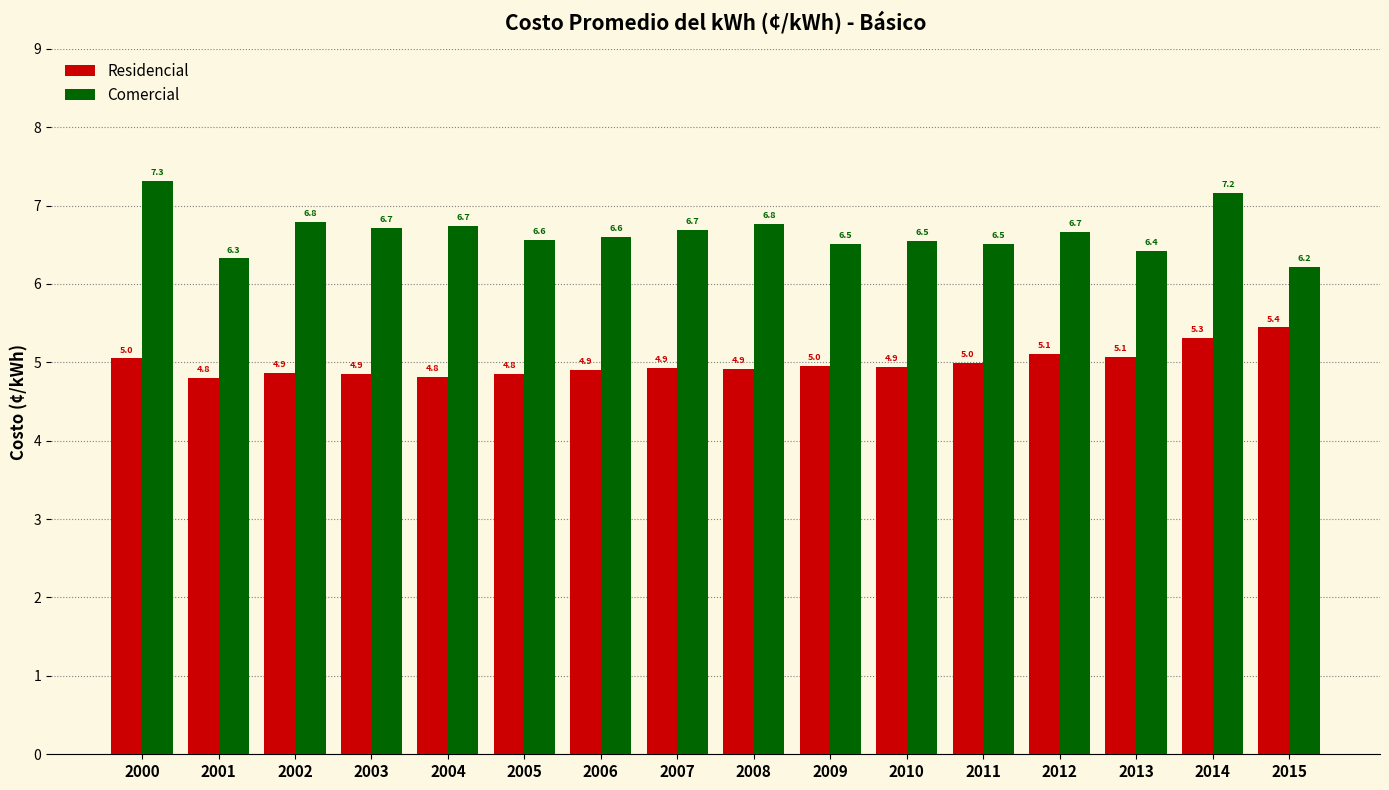

Which series has the widest spread of values?

Comercial